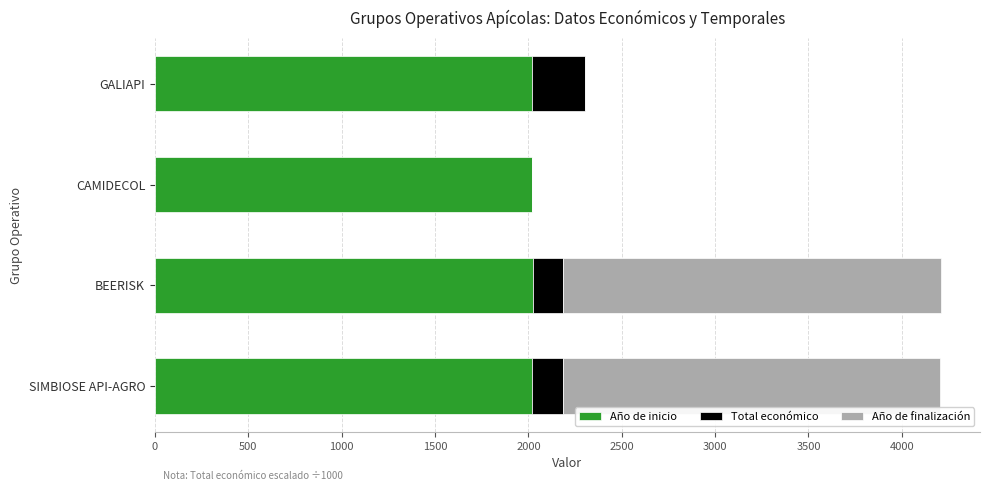

The Año de inicio series shows 855.7 at SIMBIOSE API-AGRO. True or false?

False